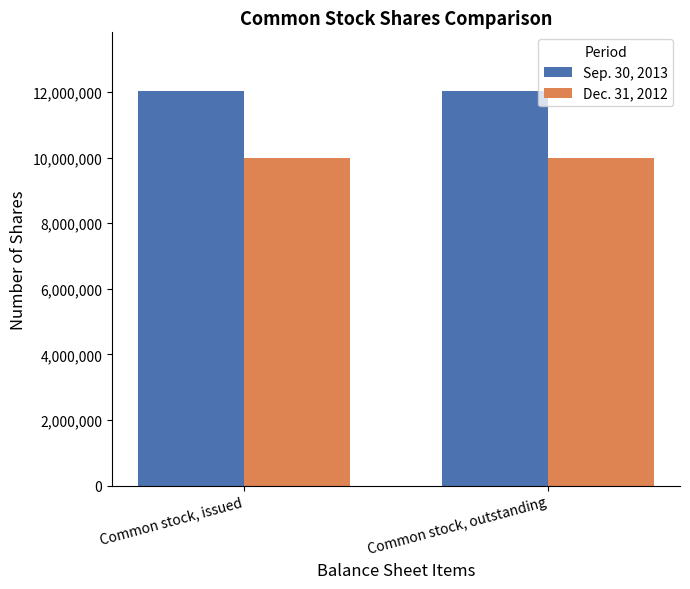

What is the spread (max minus min) of values at Common stock, outstanding?

2020000